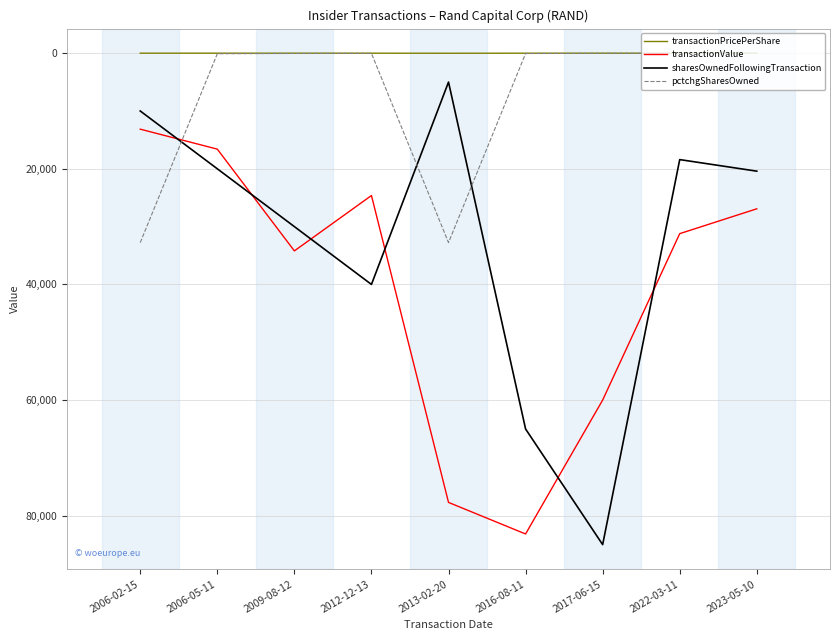

The value of pctchgSharesOwned at 2013-02-20 is 14580.4. True or false?

False